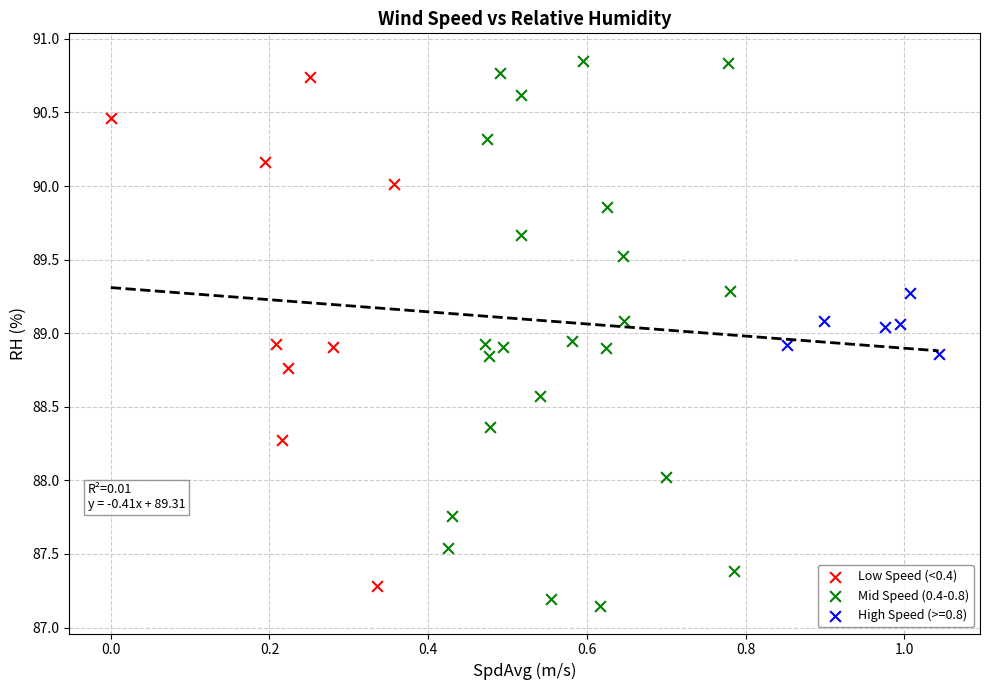

Which series has the widest spread of Y values?

Mid Speed (0.4-0.8)